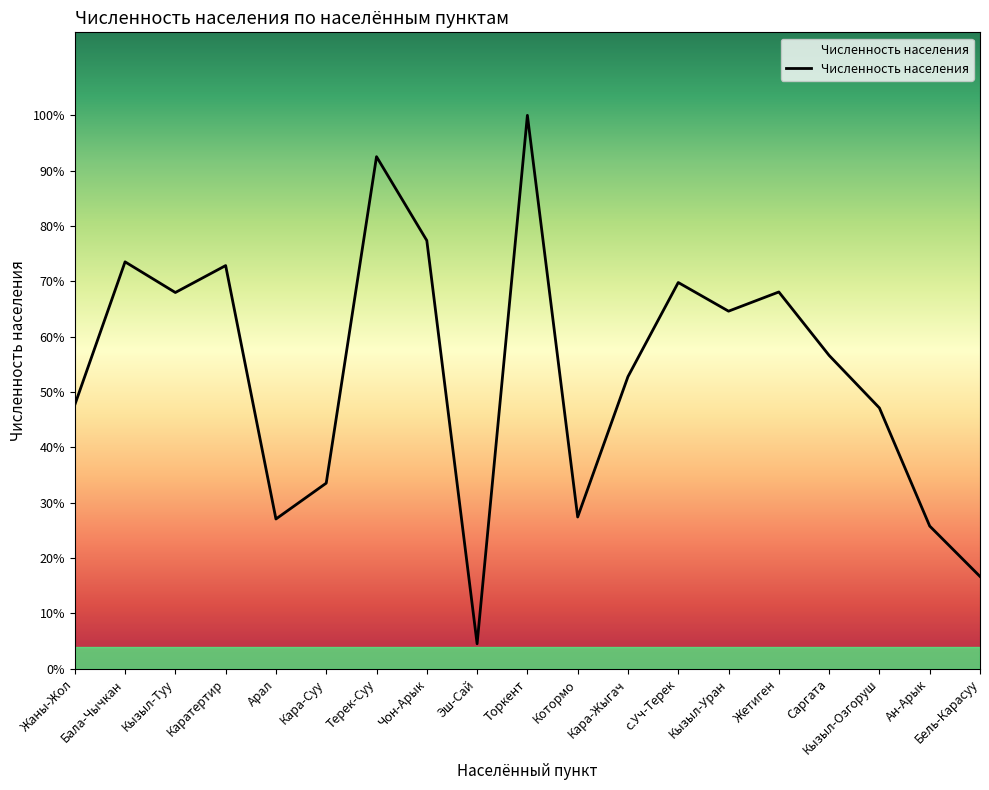

Is this an area chart (filled region under the line)?

Yes